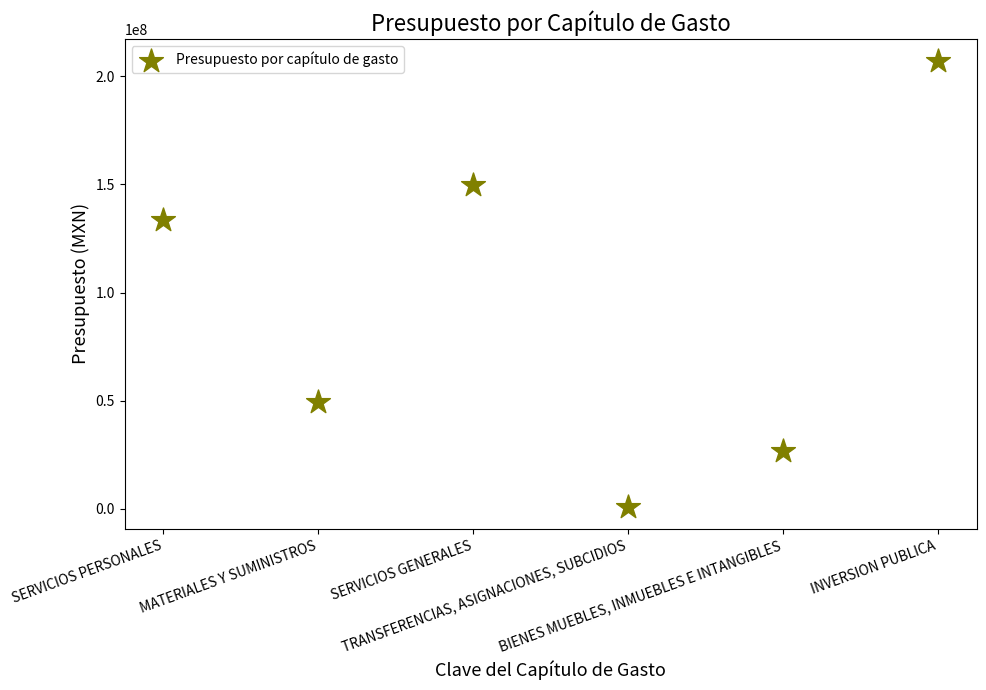

What is the average Y value?

94571325.0